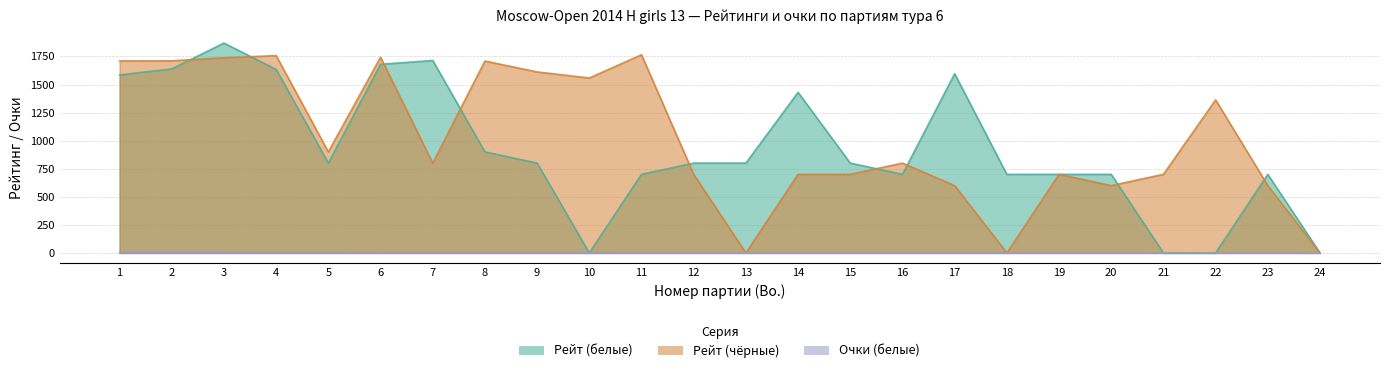

What is the value of the Рейт (белые) point at the 5th from the left?

800.0